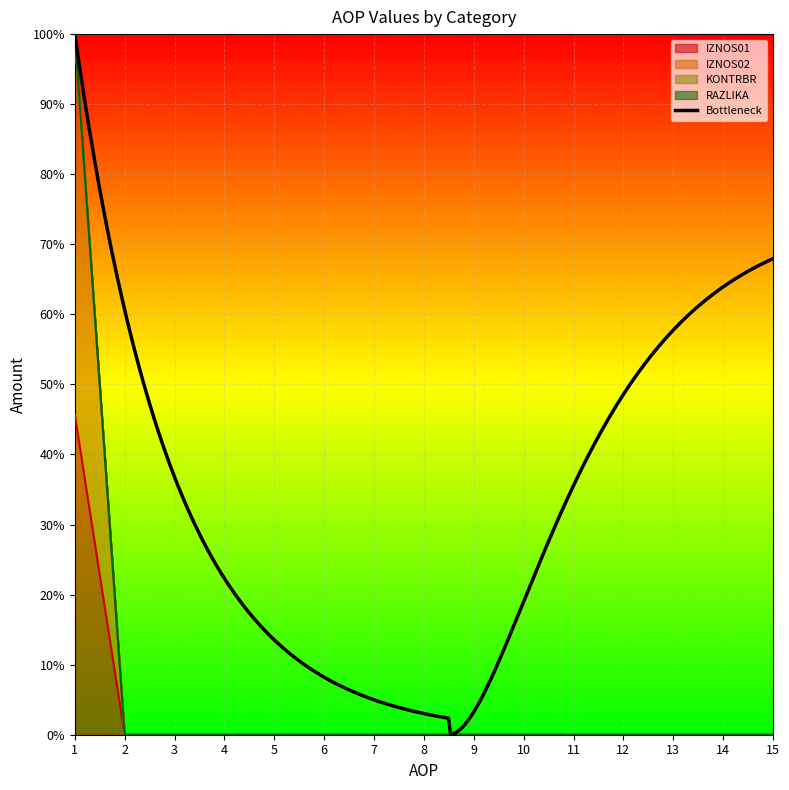

Where is IZNOS02 nearest to the value 22?

2